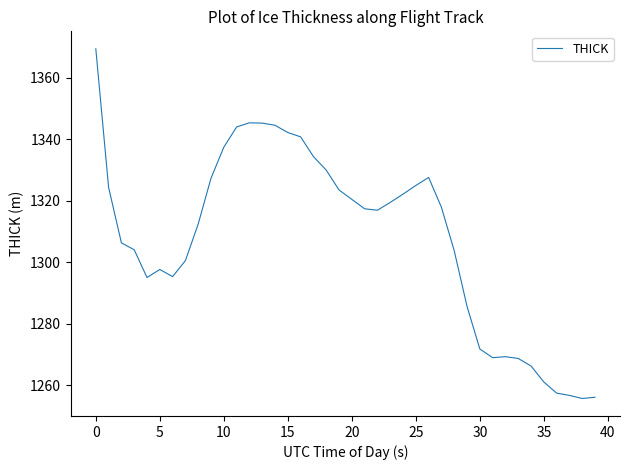

What is the greatest value displayed?

1369.3